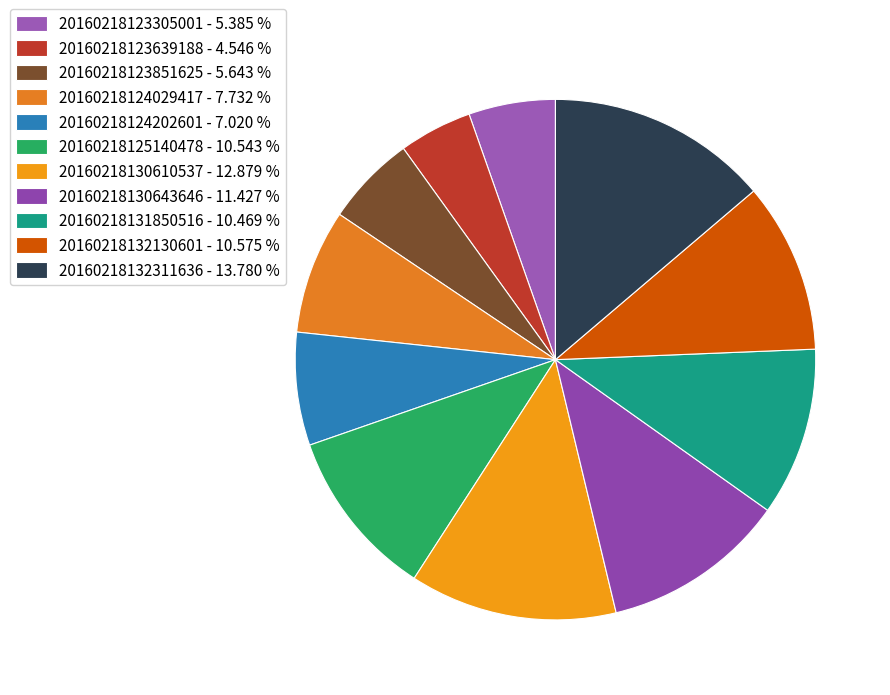

Rank the categories by value from lowest to highest.

20160218123639188, 20160218123305001, 20160218123851625, 20160218124202601, 20160218124029417, 20160218131850516, 20160218125140478, 20160218132130601, 20160218130643646, 20160218130610537, 20160218132311636